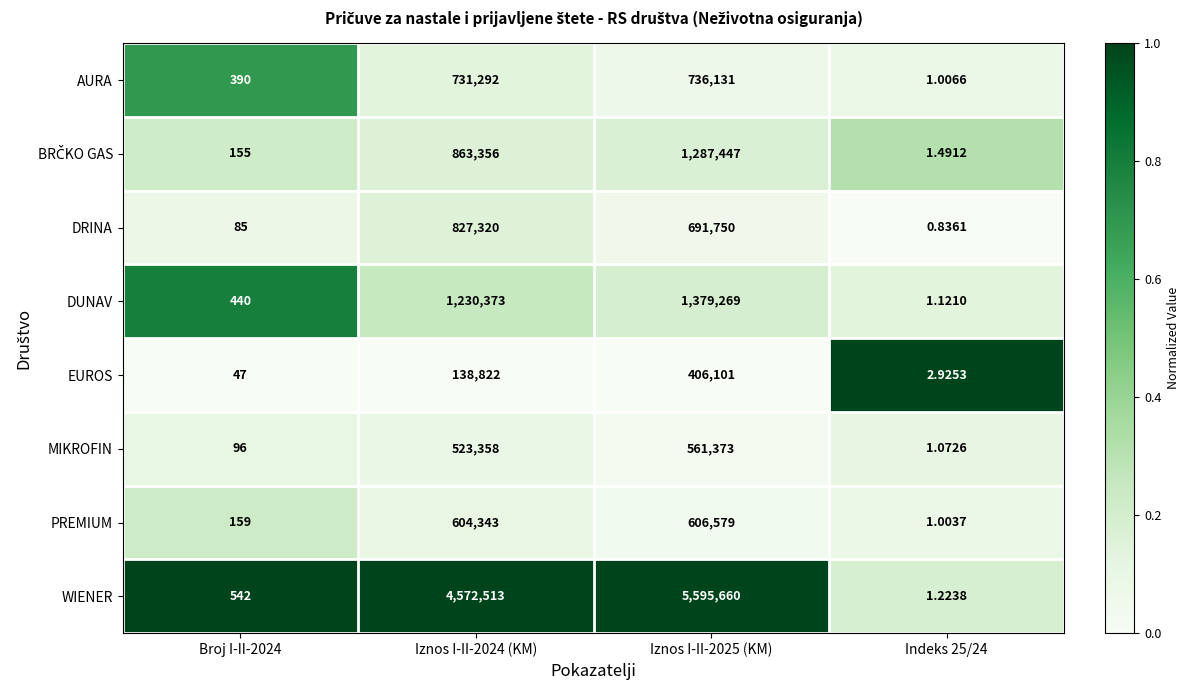

Which series has the largest total across all categories?

WIENER